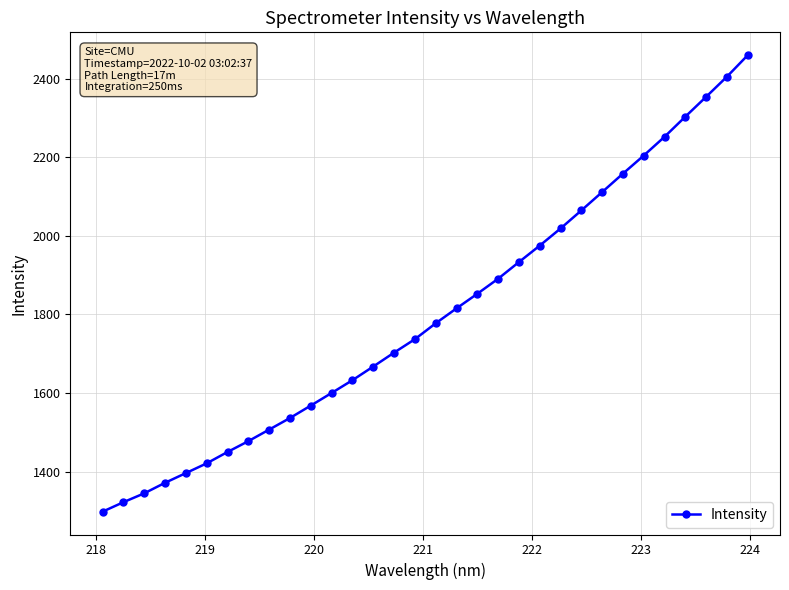

What is the smallest value displayed?

1297.8